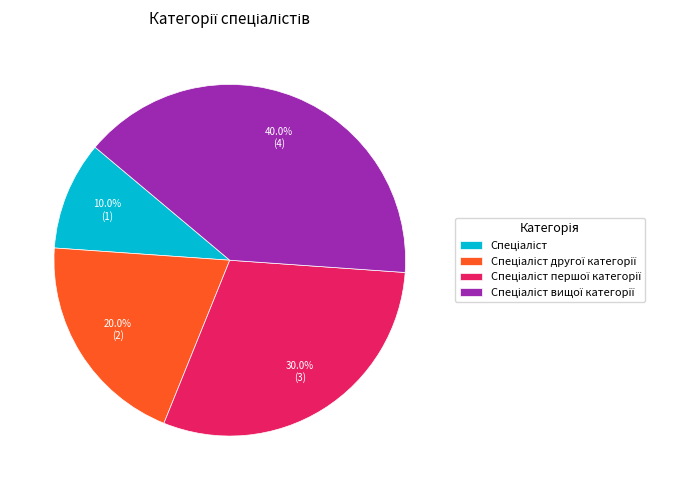

Is there a majority slice in this chart?

No